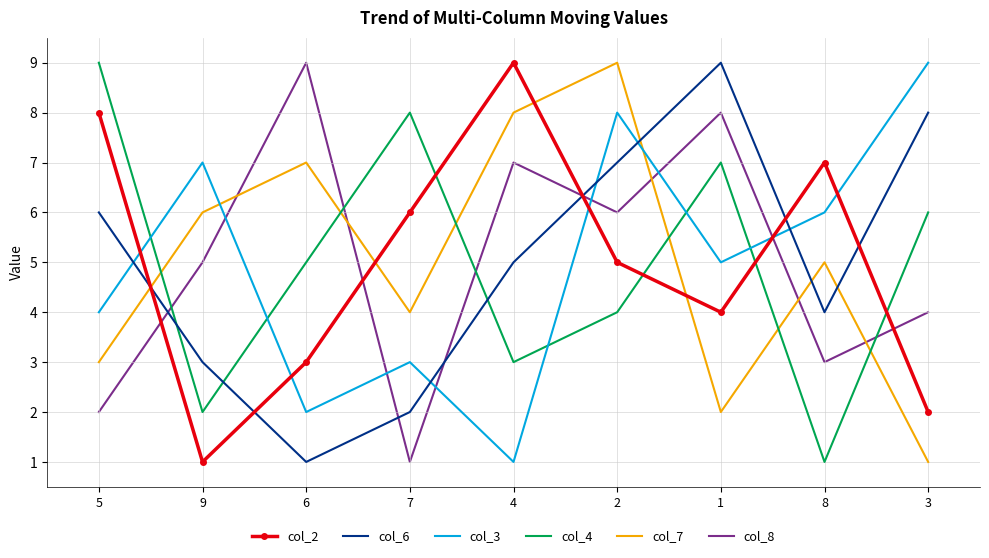

Which series changed the most between 5 and 2?

col_7